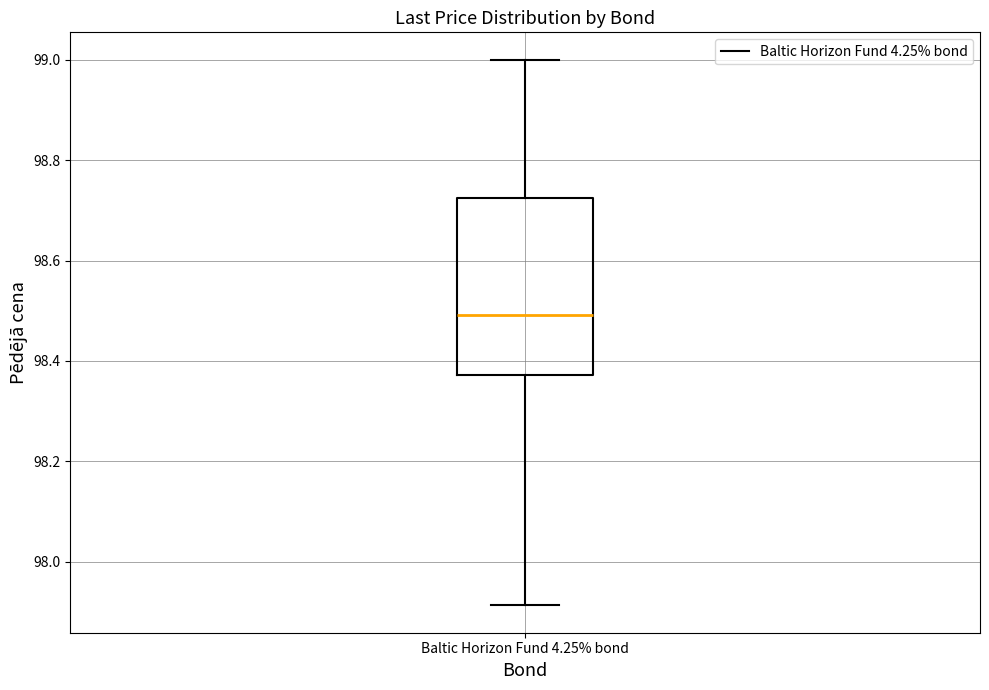

Where is the upper edge of the box for Baltic Horizon Fund 4.25% bond on the y-axis? The values are not printed on the chart, so give them approximately, as read against the axis.

98.72